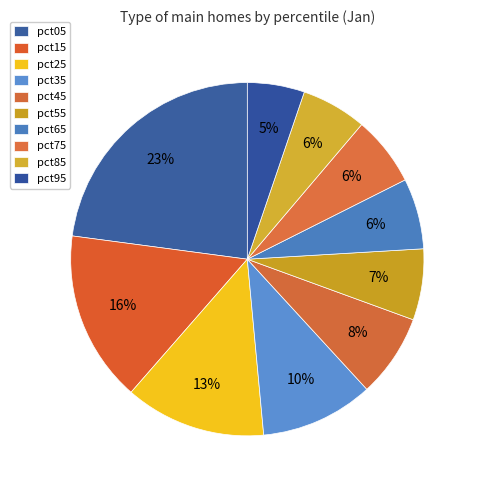

How many slices are in this pie chart?

10